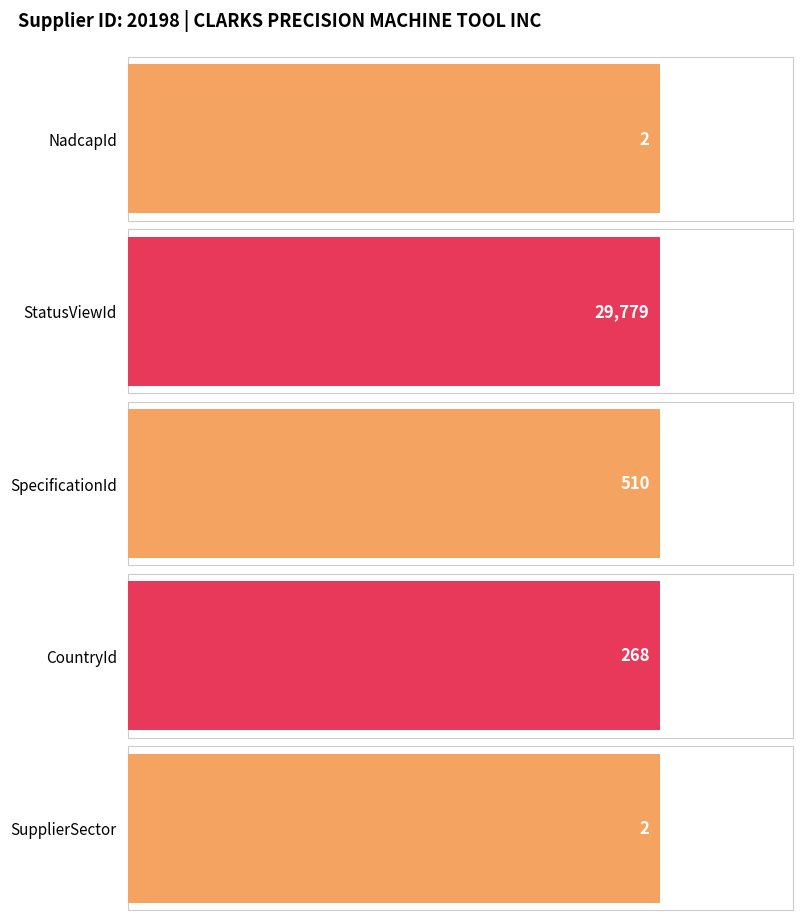

Are the bars grouped side by side (vs. stacked)?

Yes